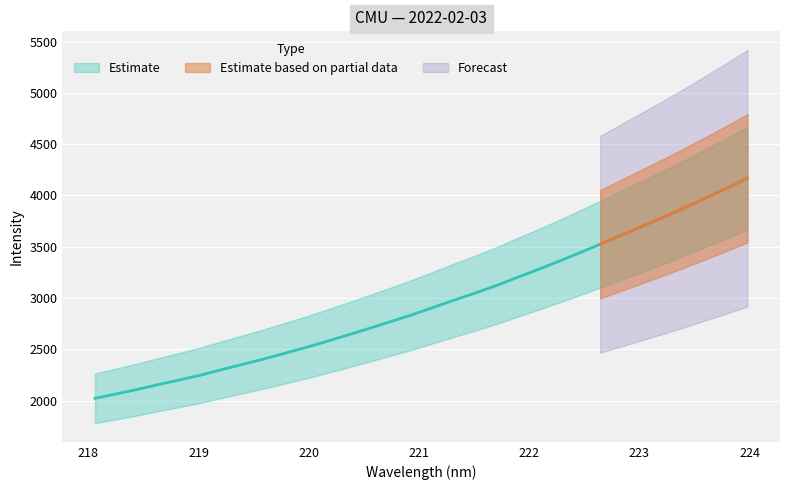

What is the ratio of the value at 219.3979 to the value at 222.8355?

0.7